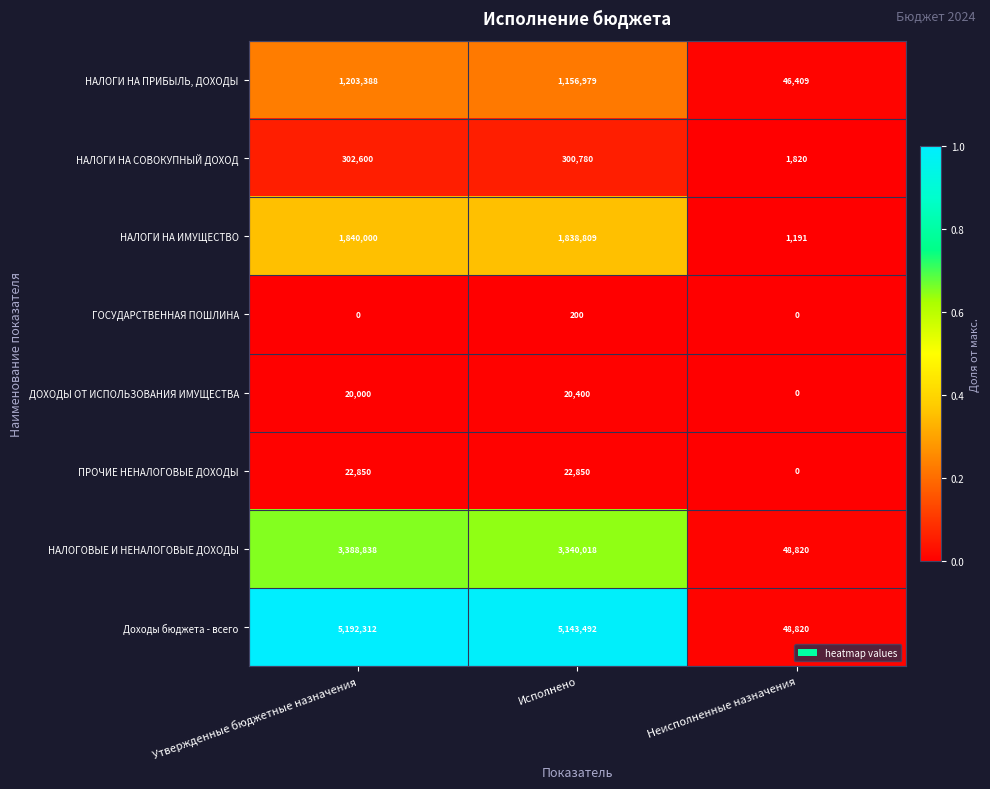

True or false: ГОСУДАРСТВЕННАЯ ПОШЛИНА has a value of 0 at Утвержденные бюджетные назначения.

True